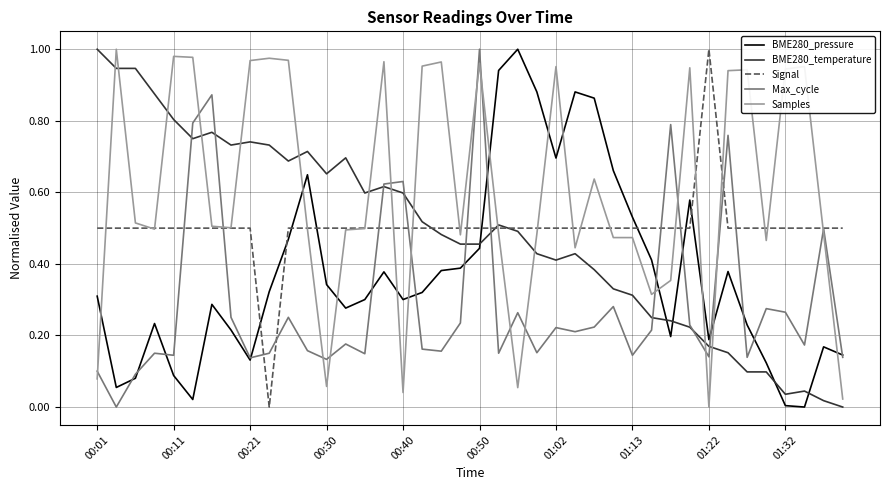

Is this an area chart (filled region under the line)?

No